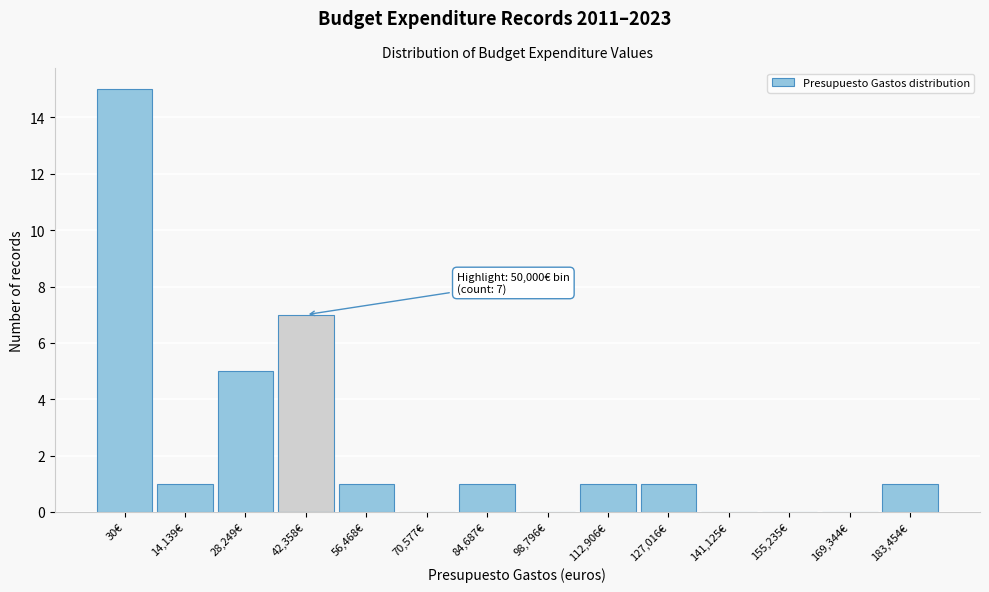

Reading left to right, extract all data points from this chart.

30€=15	14,139€=1	28,249€=5	42,358€=7	56,468€=1	70,577€=0	84,687€=1	98,796€=0	112,906€=1	127,016€=1	141,125€=0	155,235€=0	169,344€=0	183,454€=1